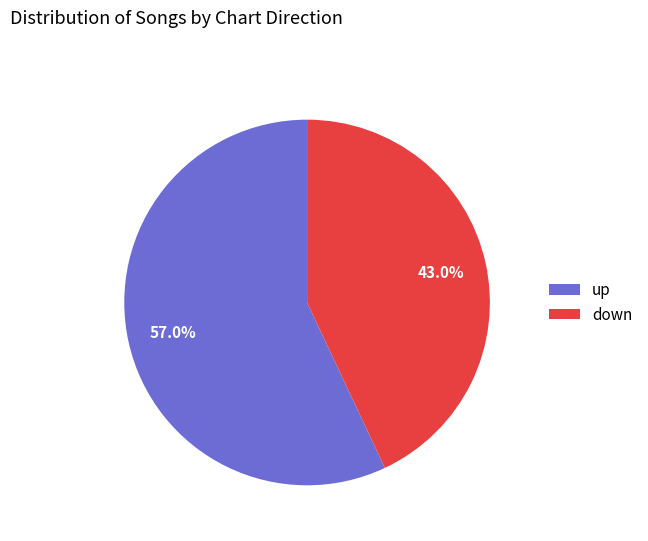

What is the largest slice in the pie chart?

up